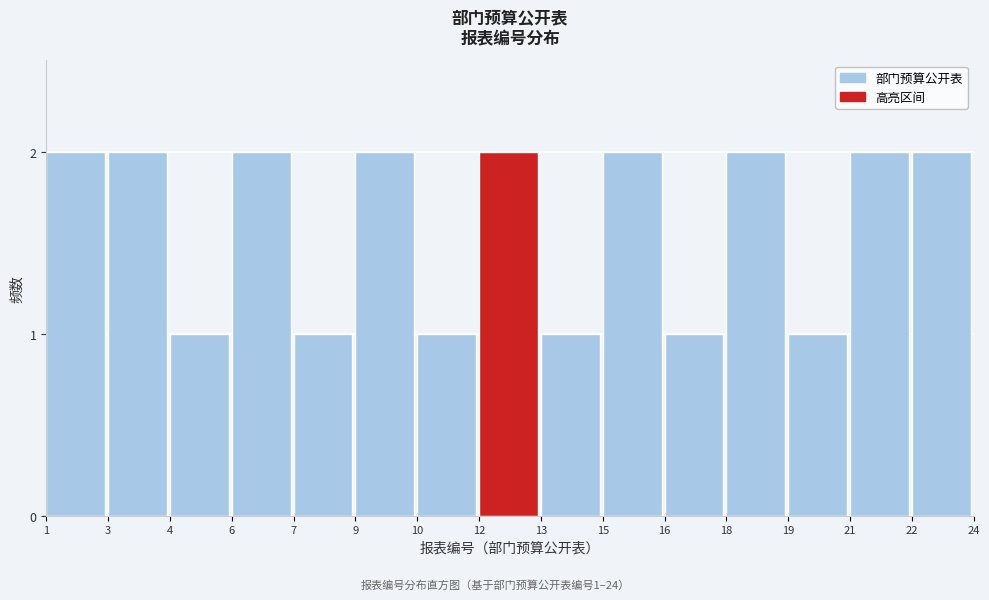

Reading left to right, what are all the values shown in this chart?

1=2	3=2	4=1	6=2	7=1	9=2	10=1	12=2	13=1	15=2	16=1	18=2	19=1	21=2	22=2